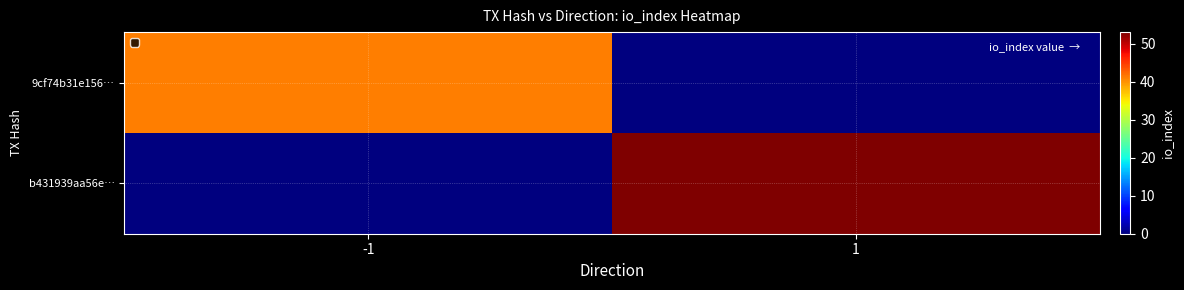

Which has a higher value, 1 or -1?

-1